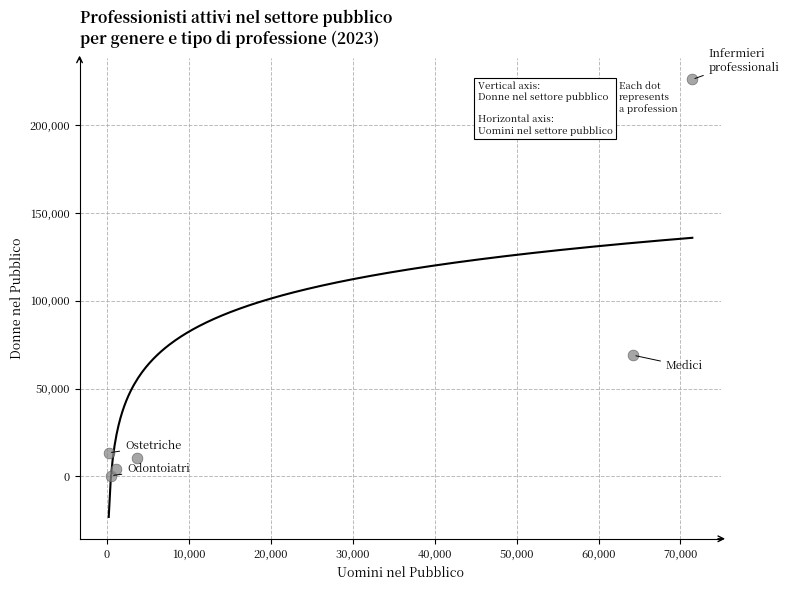

What Y value in the scatter plot is closest to 113178?

68971